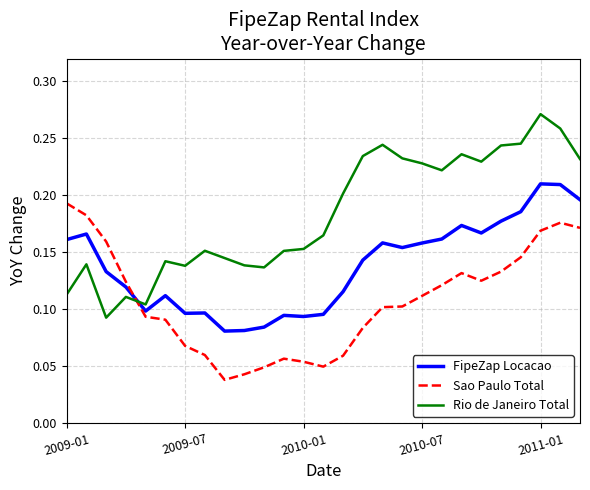

True or false: Rio de Janeiro Total and FipeZap Locacao cross at least once.

True